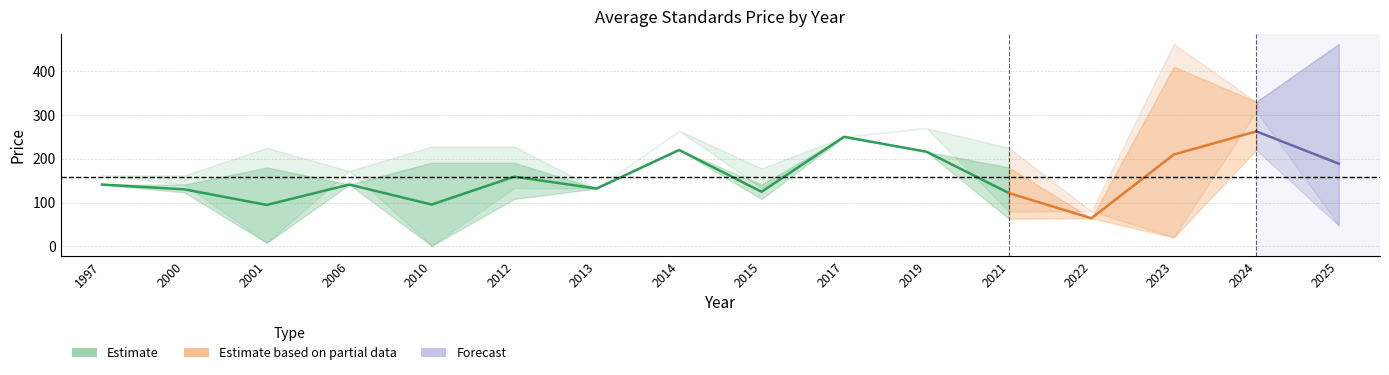

At which category is the sum across all series the highest?

2024